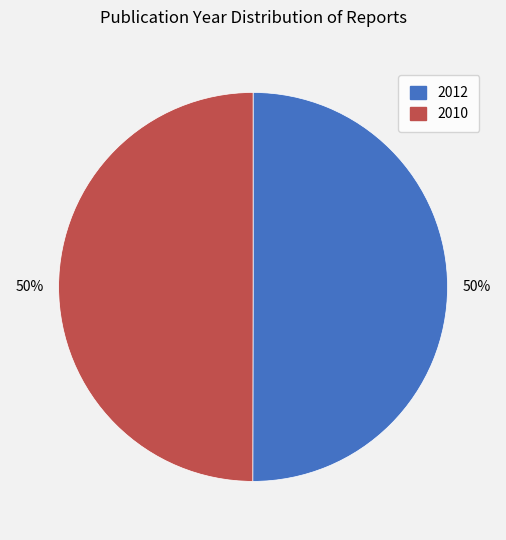

True or false: 2010 accounts for 43% of the total.

False